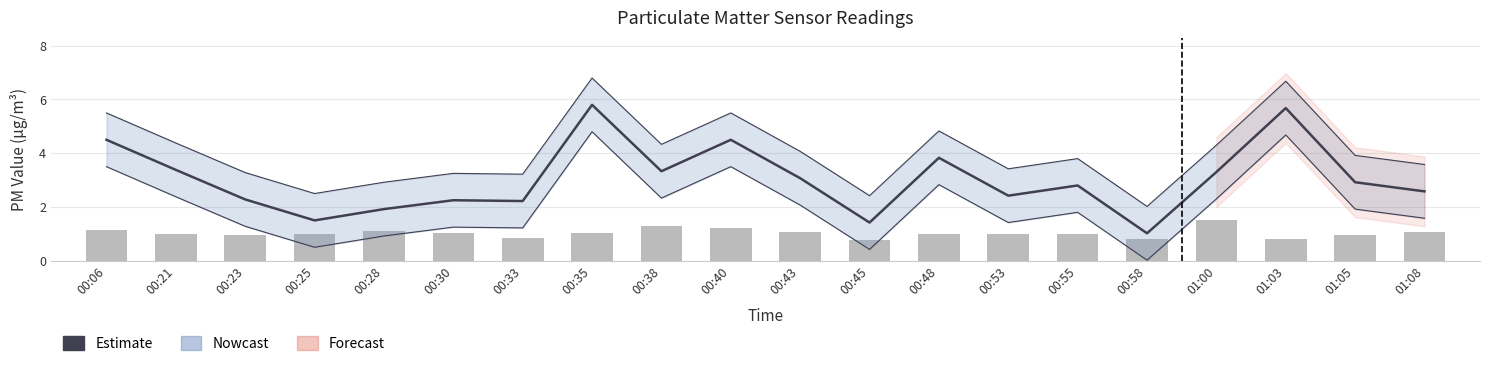

What is the highest value of the P2 series?

1.5